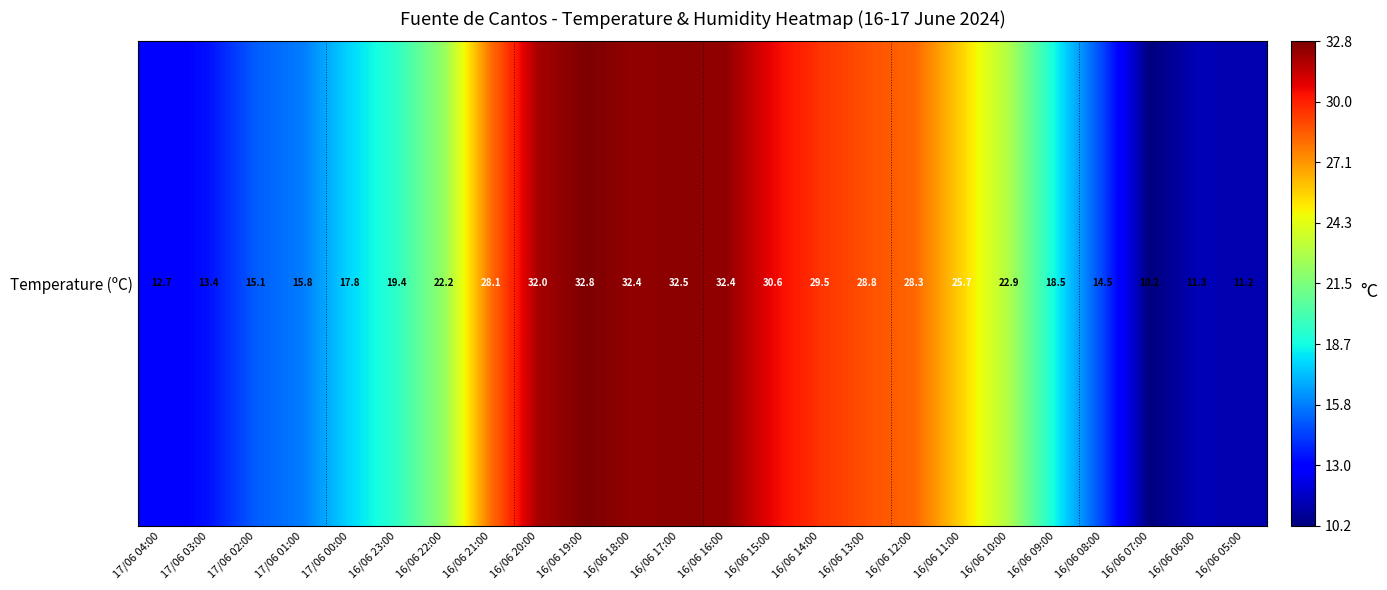

Count the number of values greater than 22.

13